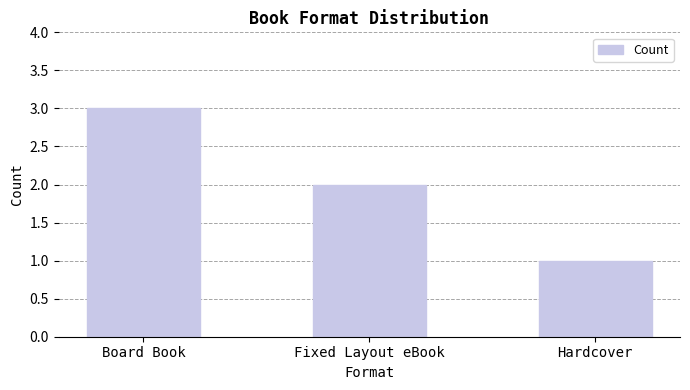

What is the sum of the values at Hardcover and Fixed Layout eBook?

3